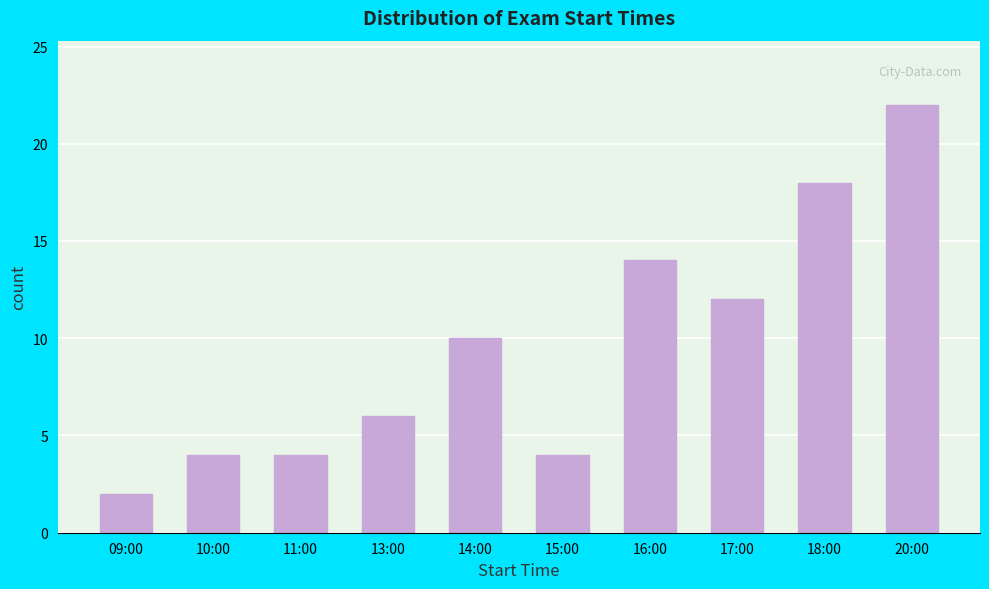

Reading left to right, transcribe all the data shown in this chart.

2	4	4	6	10	4	14	12	18	22